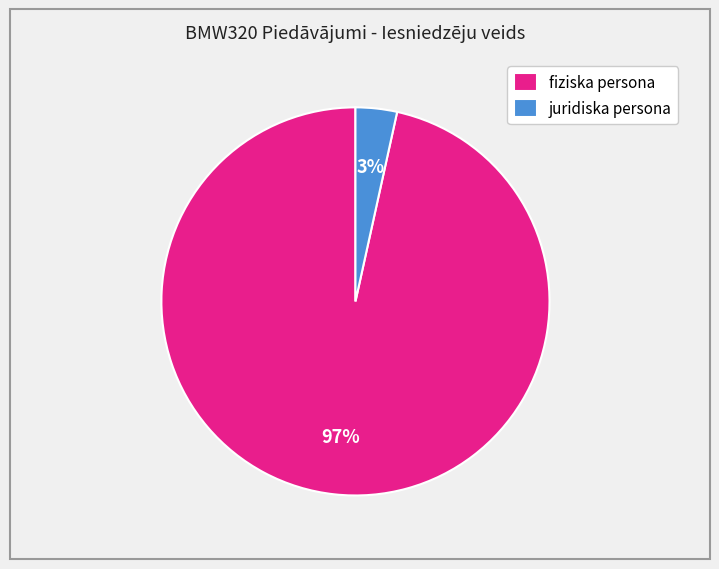

How many segments does this pie chart have?

2